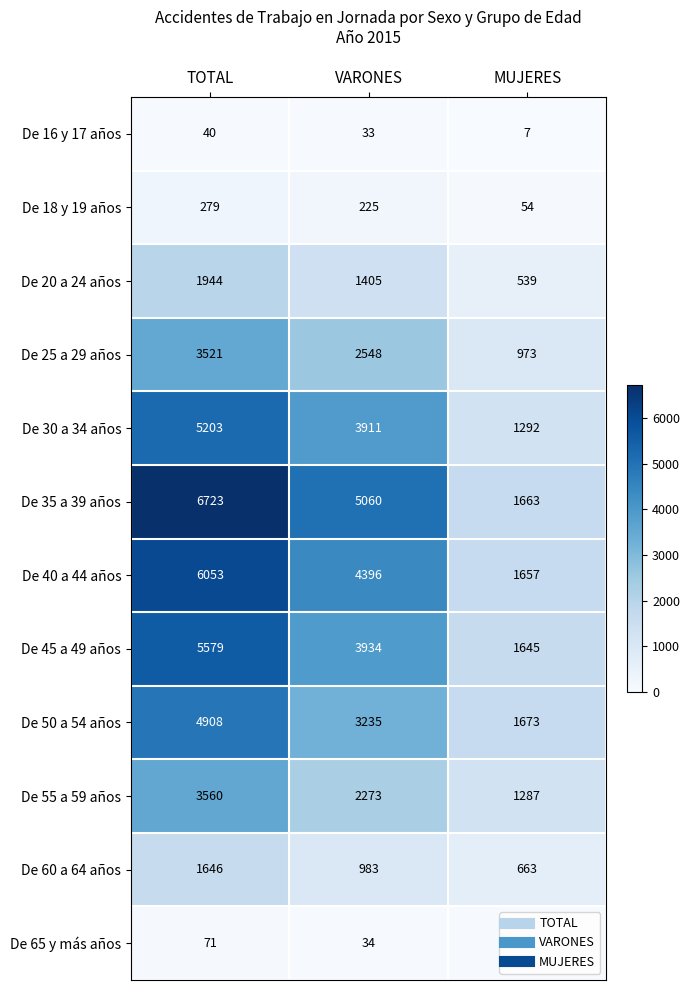

True or false: De 16 y 17 años has a value of 40 at TOTAL.

True